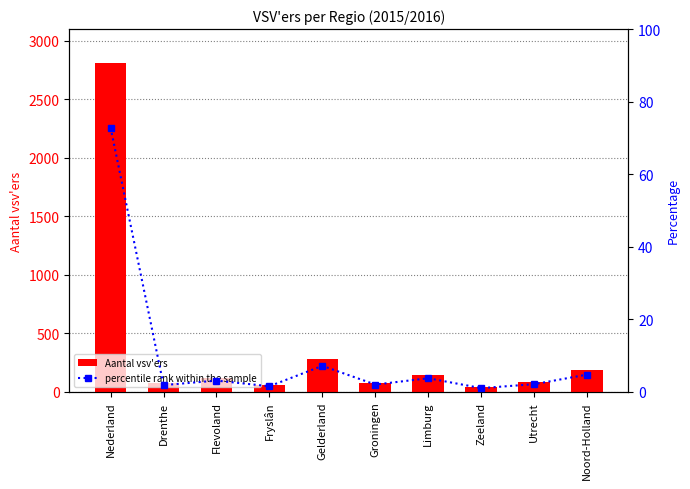

What is the difference between the percentile rank within the sample values at Limburg and Nederland?

69.1